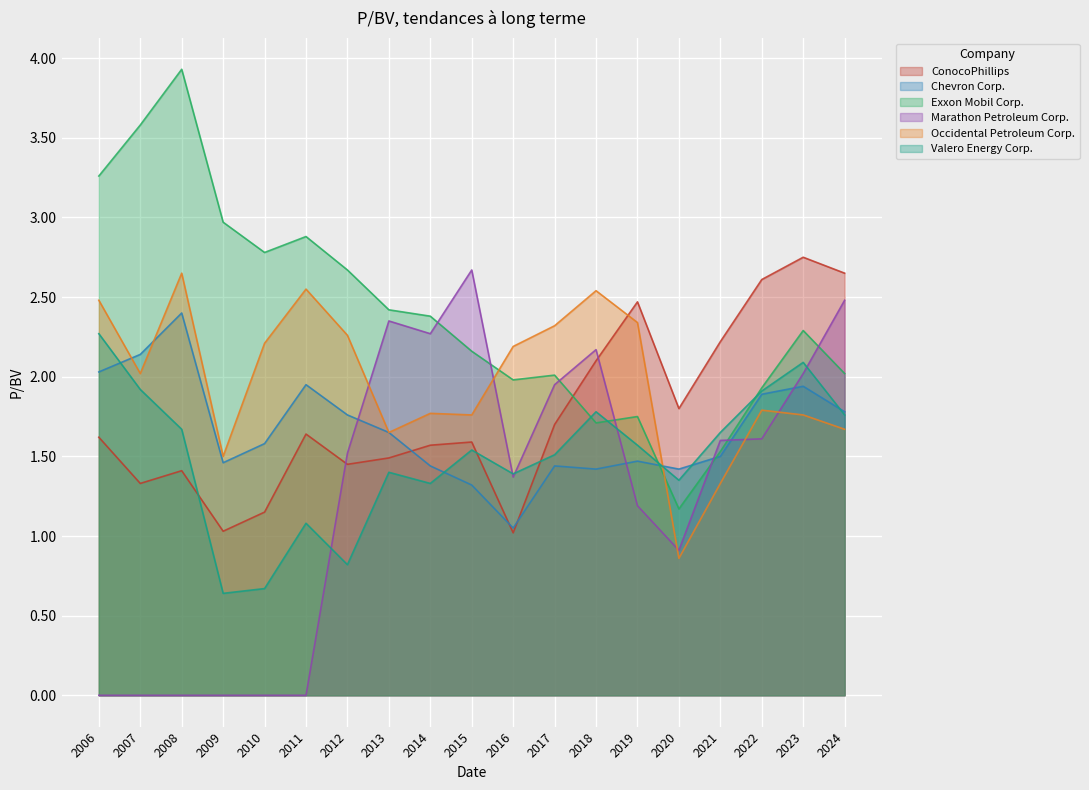

Reading left to right, extract all data points from this chart.

ConocoPhillips: 1.6	1.3	1.4	1.0	1.1	1.6	1.4	1.5	1.6	1.6	1.0	1.7	2.1	2.5	1.8	2.2	2.6	2.8	2.6
Chevron Corp.: 2.0	2.1	2.4	1.5	1.6	1.9	1.8	1.6	1.4	1.3	1.1	1.4	1.4	1.5	1.4	1.5	1.9	1.9	1.8
Exxon Mobil Corp.: 3.3	3.6	3.9	3.0	2.8	2.9	2.7	2.4	2.4	2.2	2.0	2.0	1.7	1.8	1.2	1.5	1.9	2.3	2.0
Marathon Petroleum Corp.: 0.0	0.0	0.0	0.0	0.0	0.0	1.5	2.4	2.3	2.7	1.4	1.9	2.2	1.2	0.9	1.6	1.6	2.0	2.5
Occidental Petroleum Corp.: 2.5	2.0	2.6	1.5	2.2	2.5	2.3	1.6	1.8	1.8	2.2	2.3	2.5	2.3	0.9	1.3	1.8	1.8	1.7
Valero Energy Corp.: 2.3	1.9	1.7	0.6	0.7	1.1	0.8	1.4	1.3	1.5	1.4	1.5	1.8	1.6	1.4	1.6	1.9	2.1	1.8